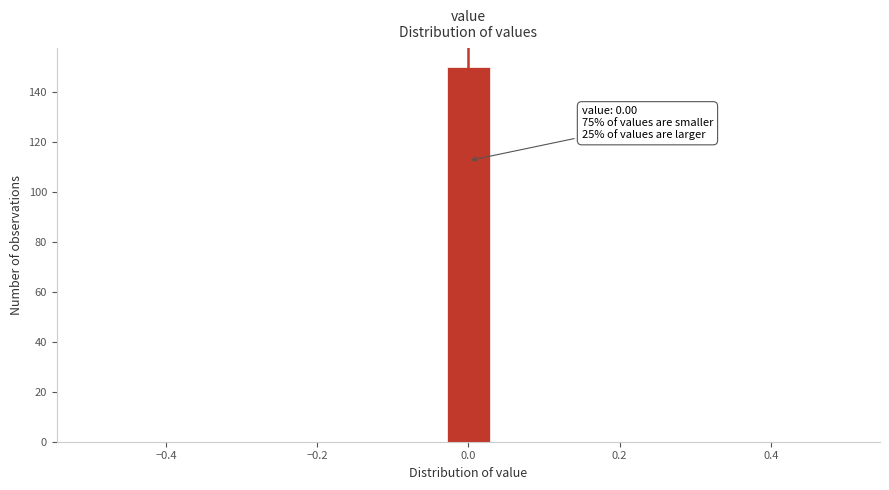

Read against the x-axis, roughly where is the centre of the tallest bar?

0.00